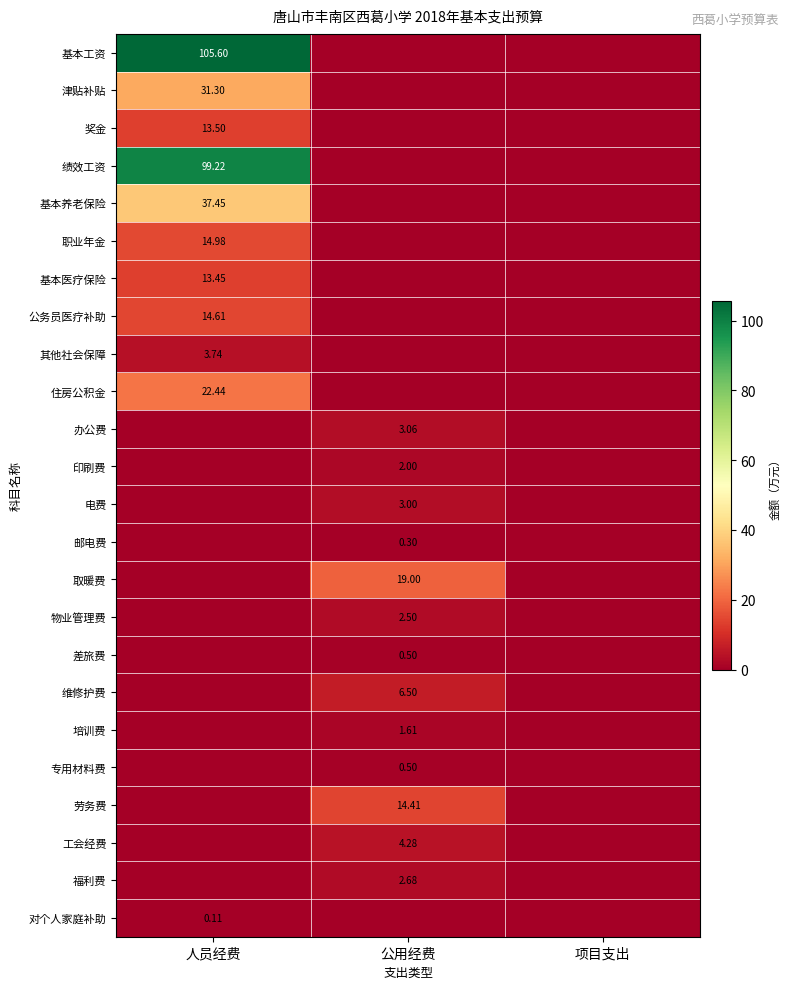

Is the value of 津贴补贴 at 项目支出 greater than the value of 邮电费 at 人员经费?

No